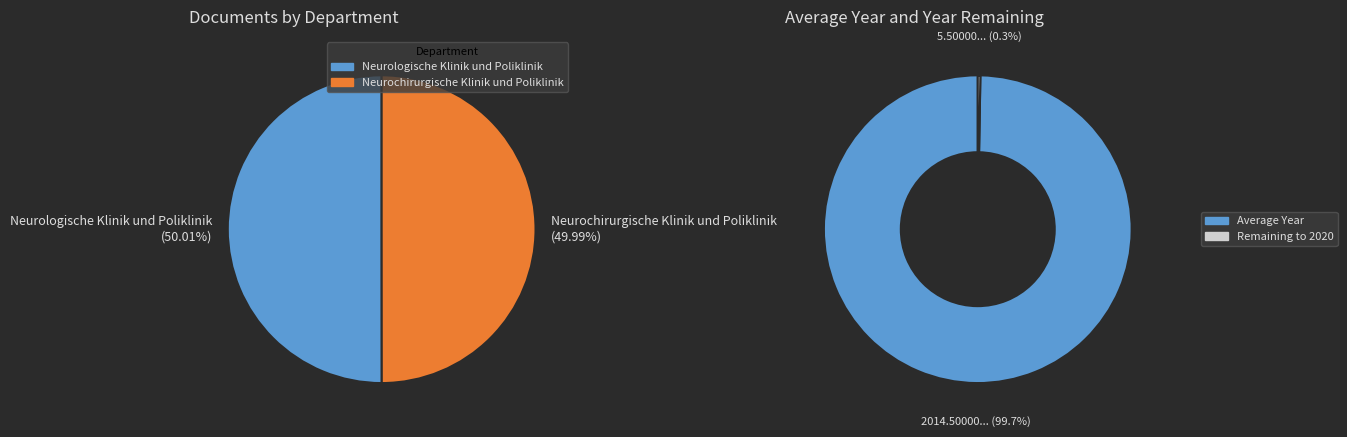

What is the ratio of the value at Neurologische Klinik und Poliklinik to the value at Neurochirurgische Klinik und Poliklinik?

1.0